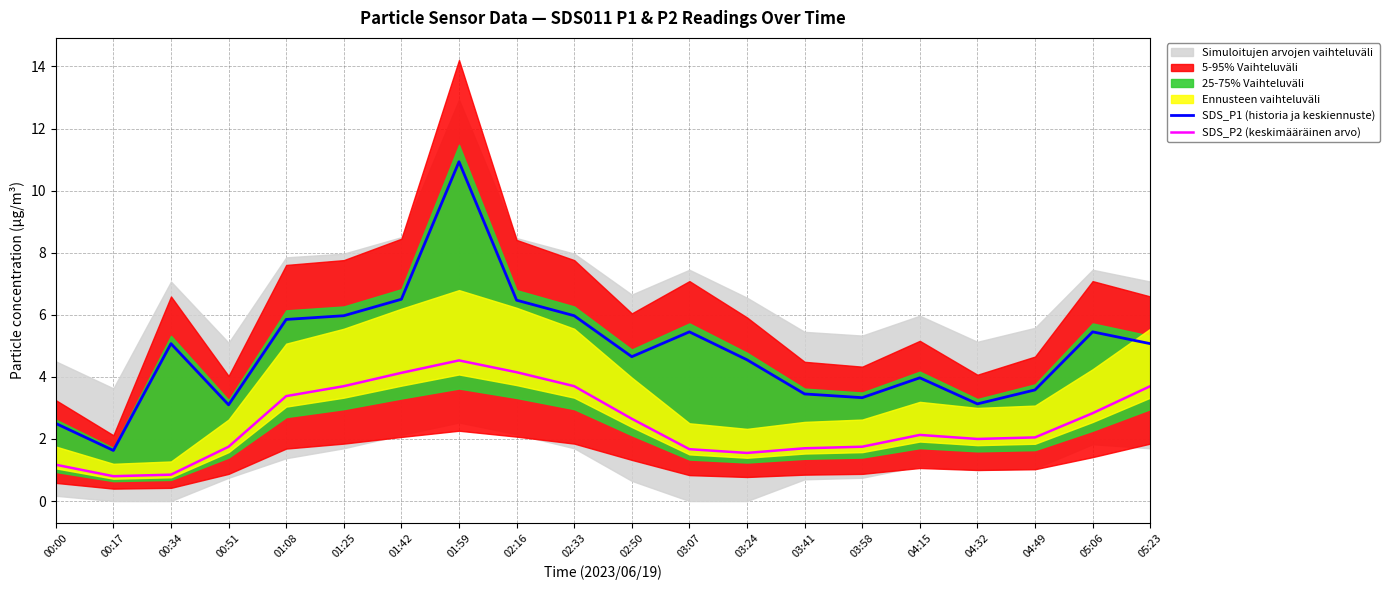

What is the sum of all SDS_P2 (keskimääräinen arvo) values?

50.2